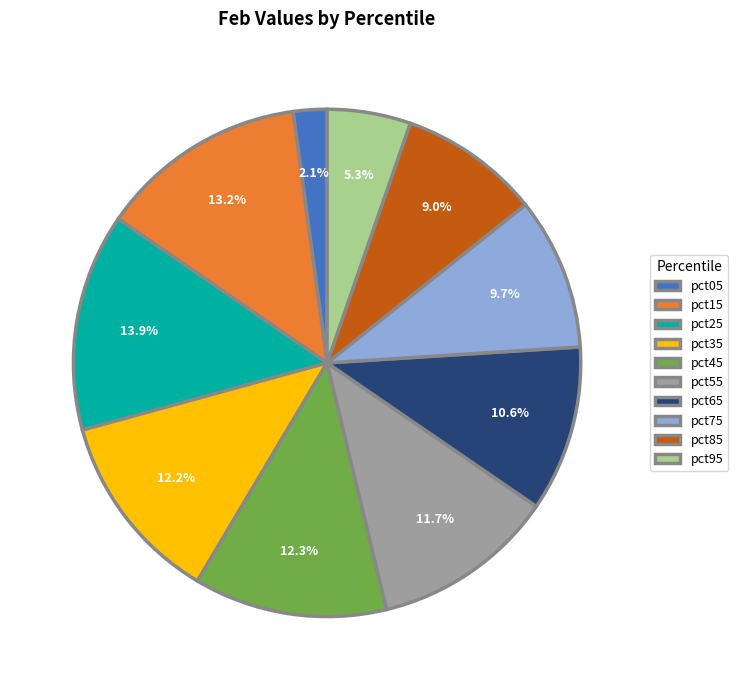

To the nearest percent, what percentage of the pie is pct85?

9%